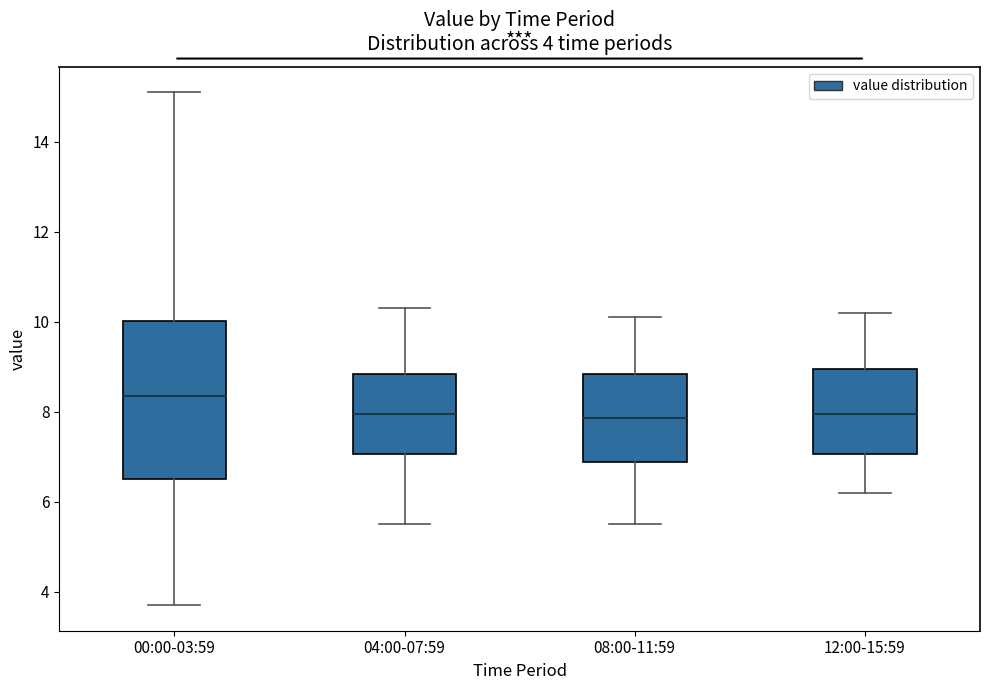

Which box is the tallest, from its lower edge to its upper edge?

00:00-03:59